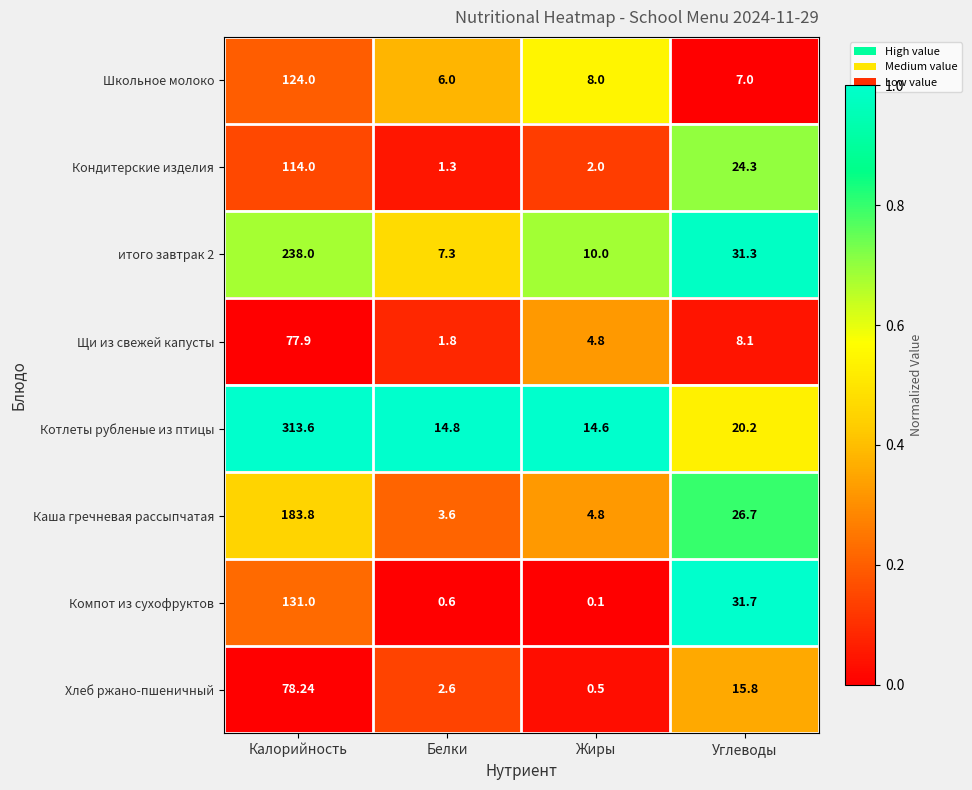

Which label corresponds to the largest value in the chart?

Калорийность